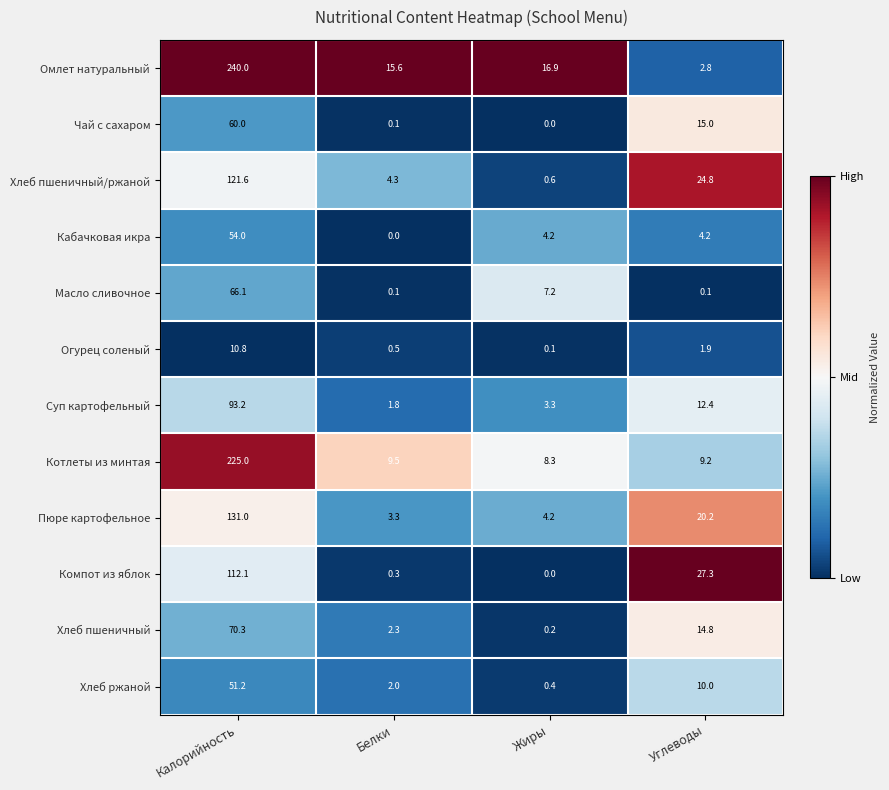

Is the value of Огурец соленый at Белки greater than the value of Суп картофельный at Жиры?

No